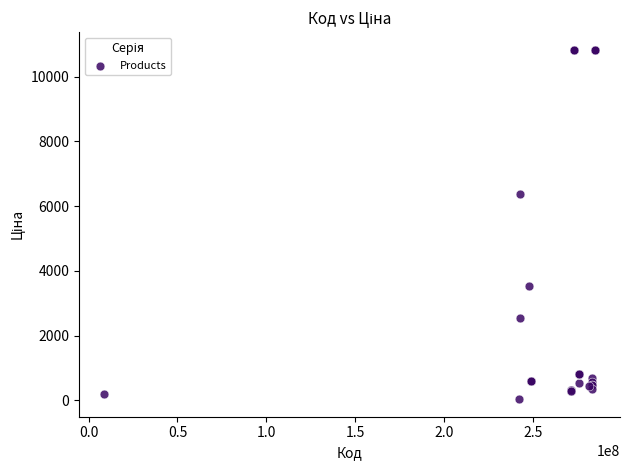

What Y value in the scatter plot is closest to 5435?

6364.4